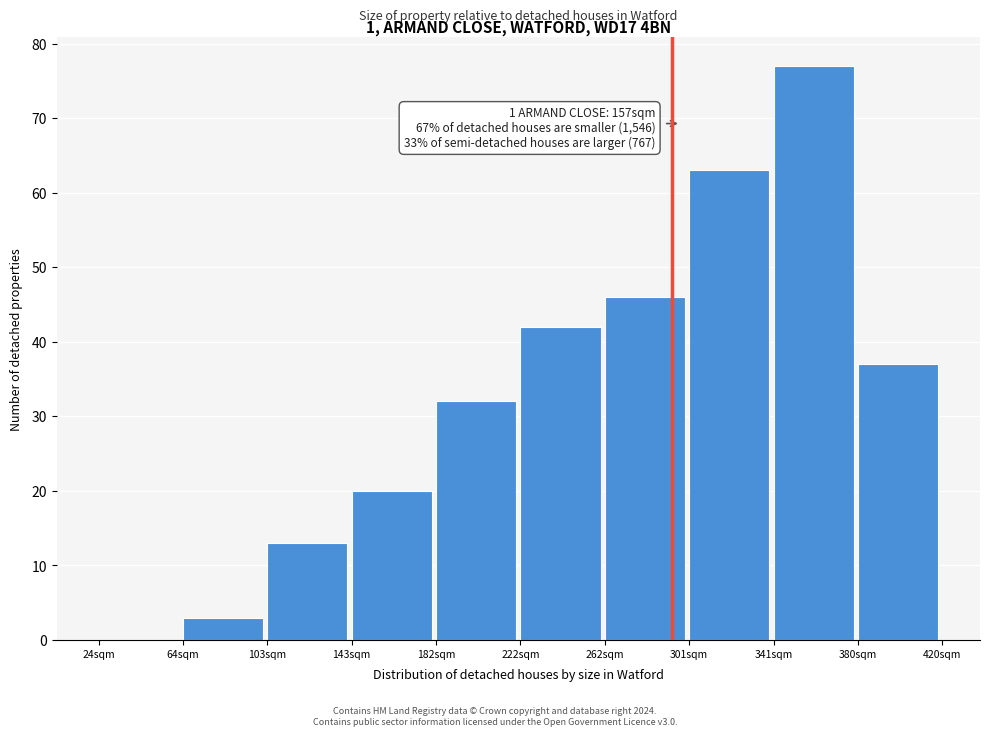

Reading left to right, transcribe all the data shown in this chart.

24sqm=0	64sqm=3	103sqm=13	143sqm=20	182sqm=32	222sqm=42	262sqm=46	301sqm=63	341sqm=77	380sqm=37